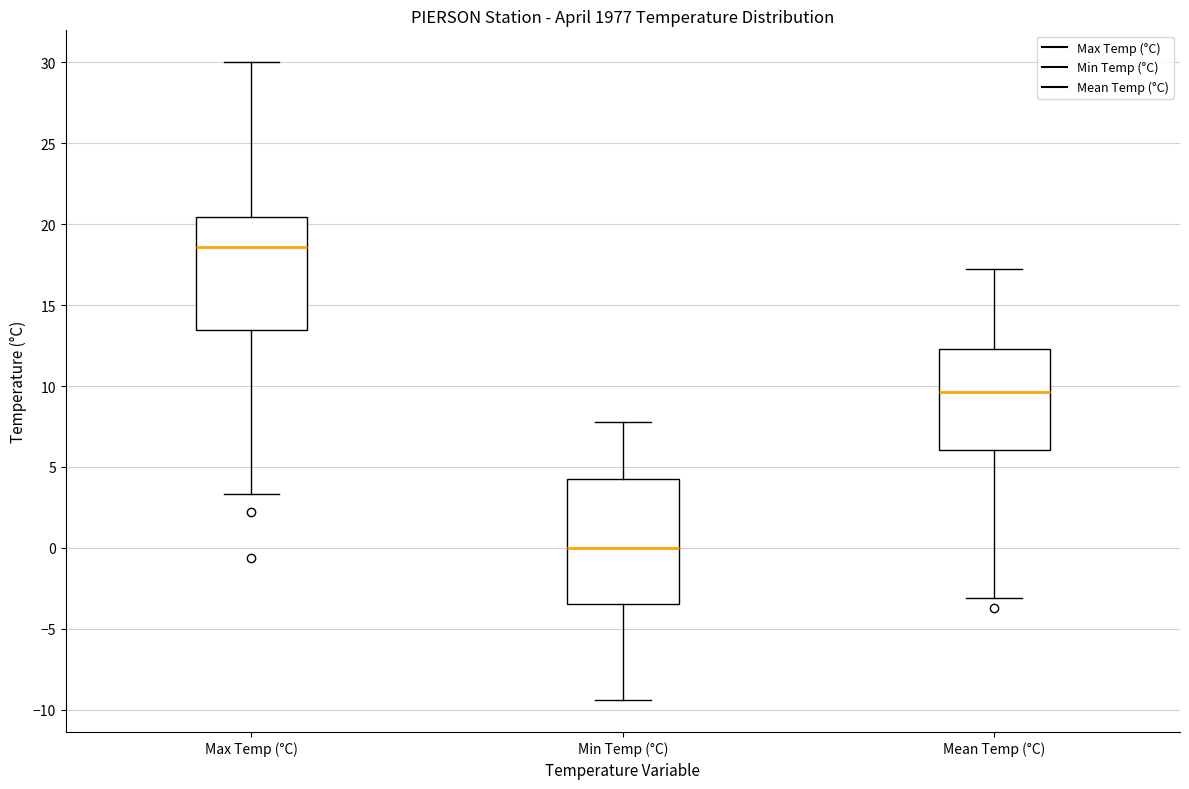

Which box is the tallest, from its lower edge to its upper edge?

Min Temp (°C)